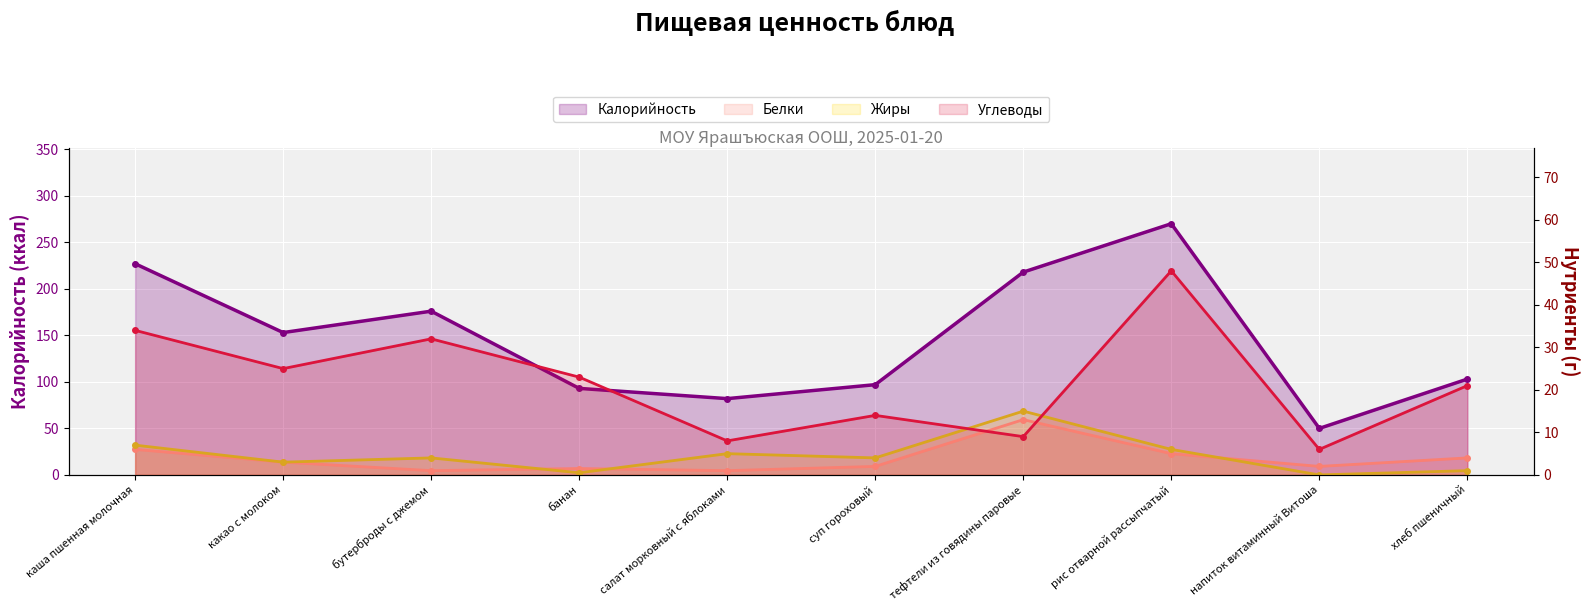

What is the sum of all Жиры values?

45.5